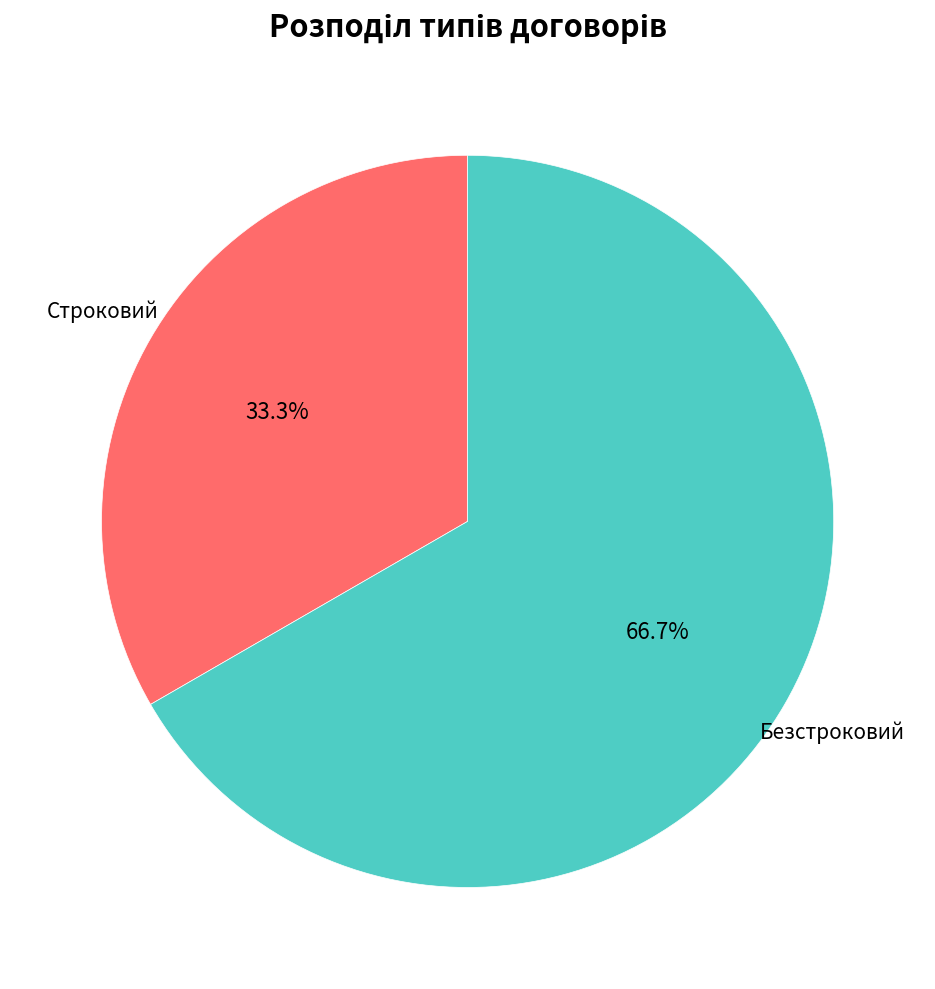

Is there a majority slice in this chart?

Yes